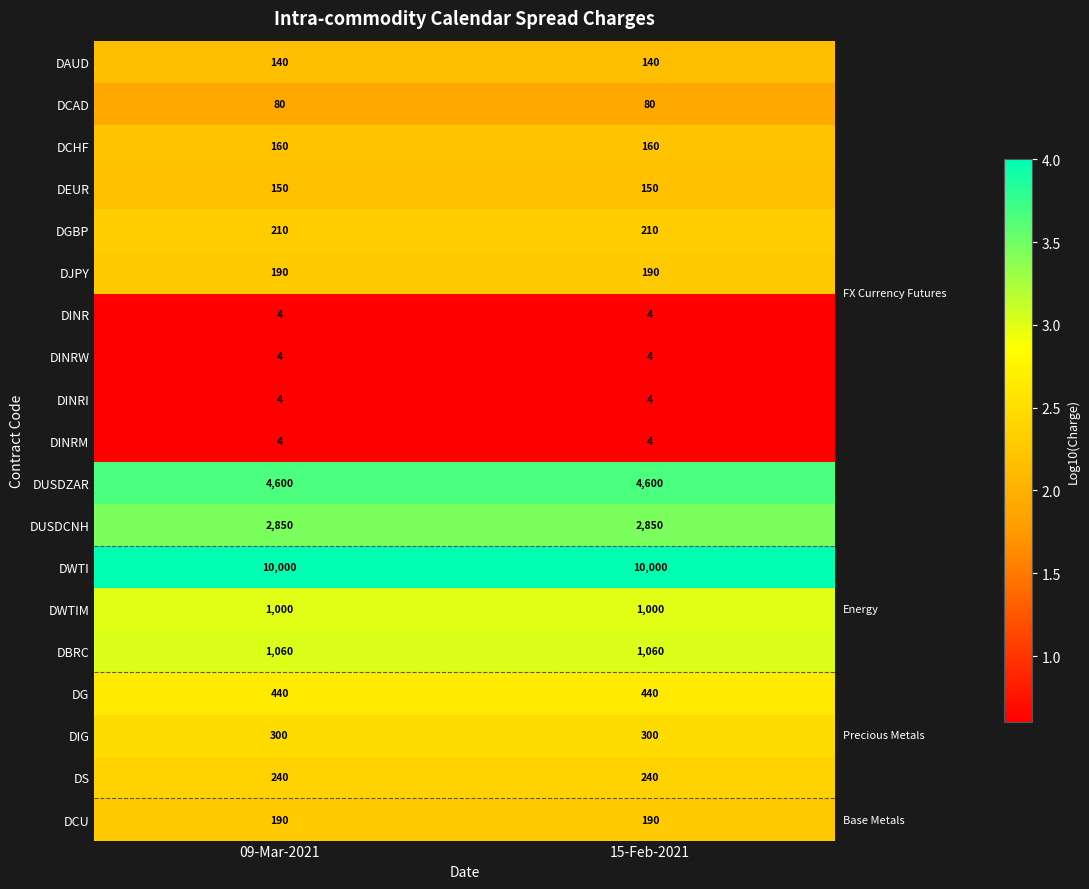

What value does the DCAD series have at 09-Mar-2021?

80